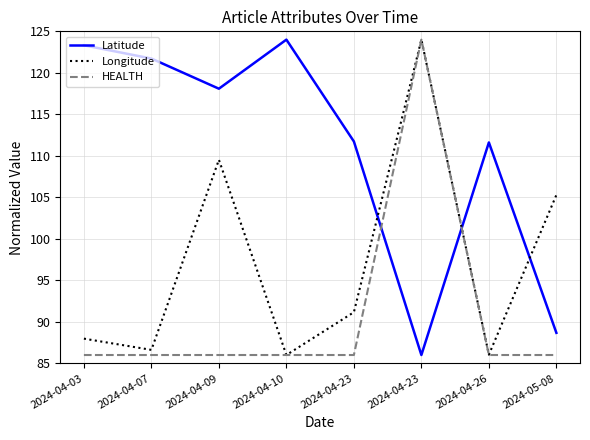

How many lines are shown in the chart?

3